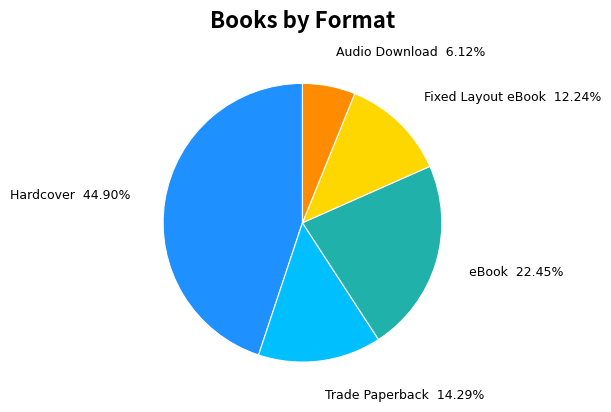

The Trade Paperback slice represents 14% of the pie. True or false?

True